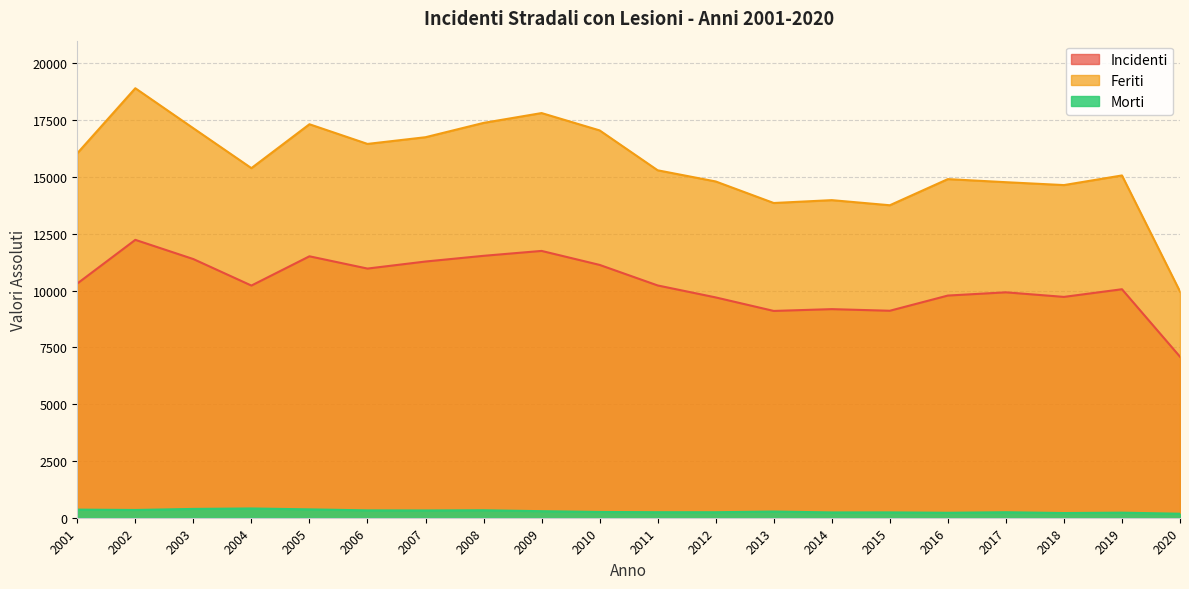

What is the difference between the highest and lowest values at 2020?

9781